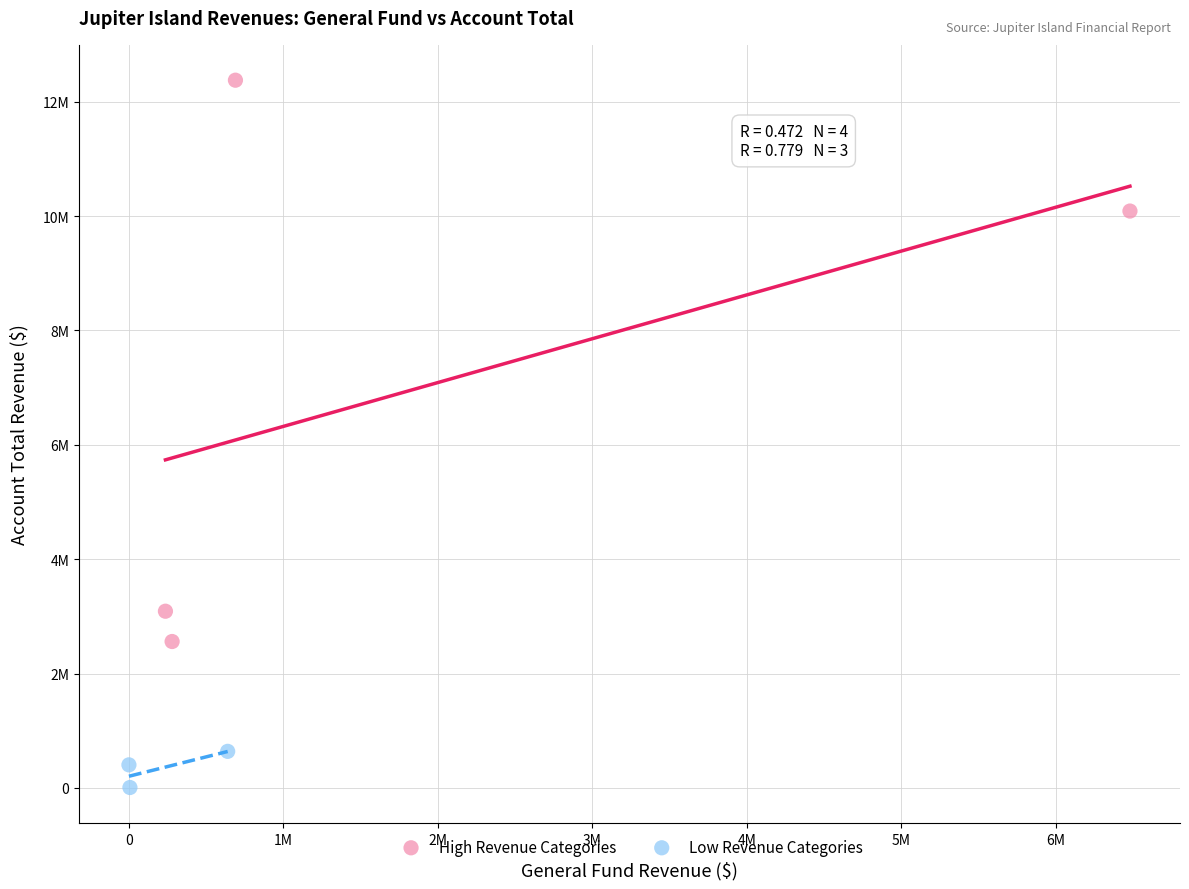

What are all the series names shown in the legend?

High Revenue Categories, Low Revenue Categories